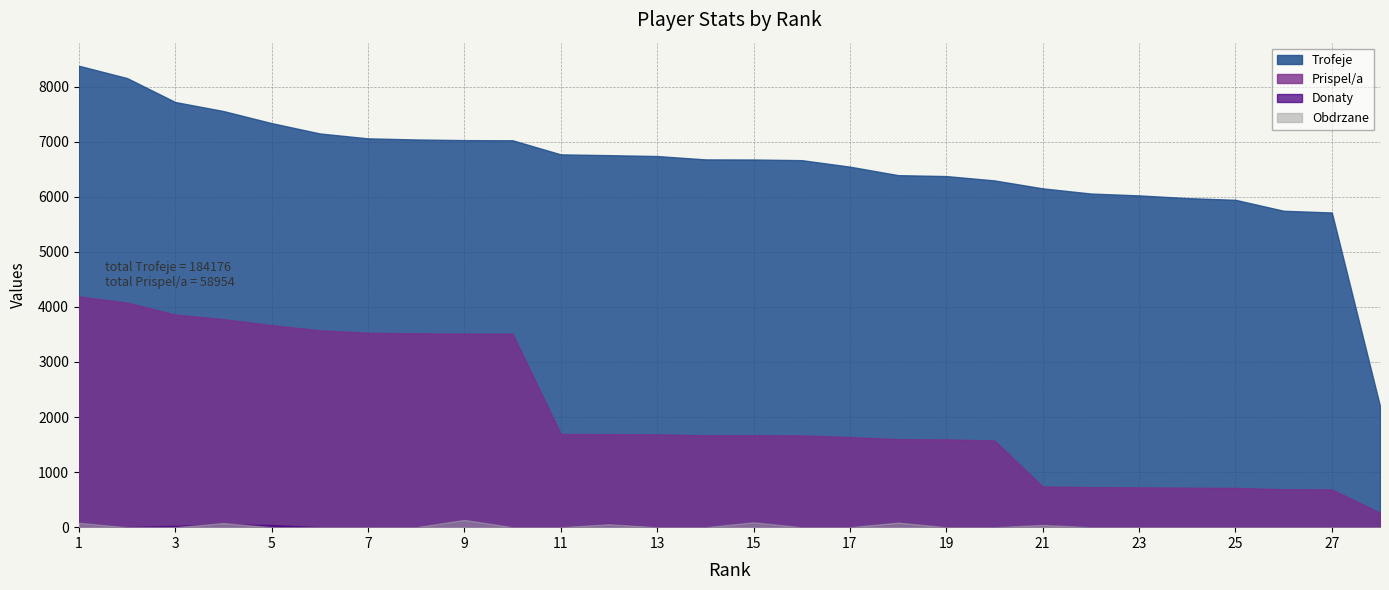

Between 1 and 23, which series saw the biggest shift?

Prispel/a